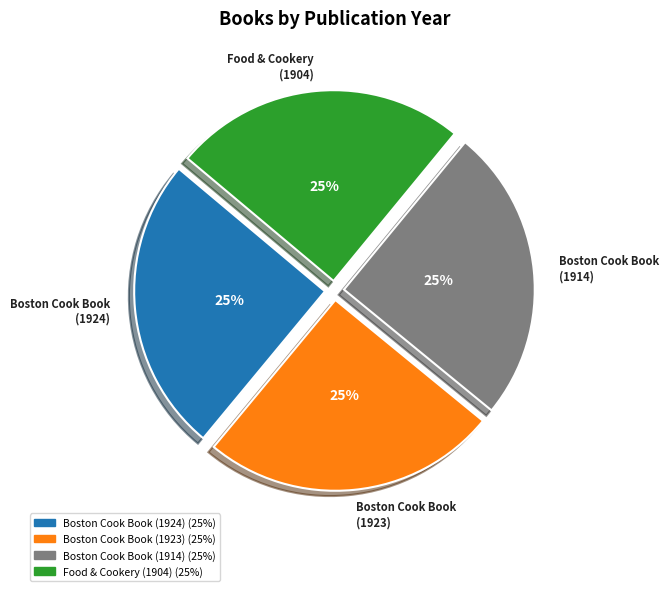

Is there a majority slice in this chart?

No